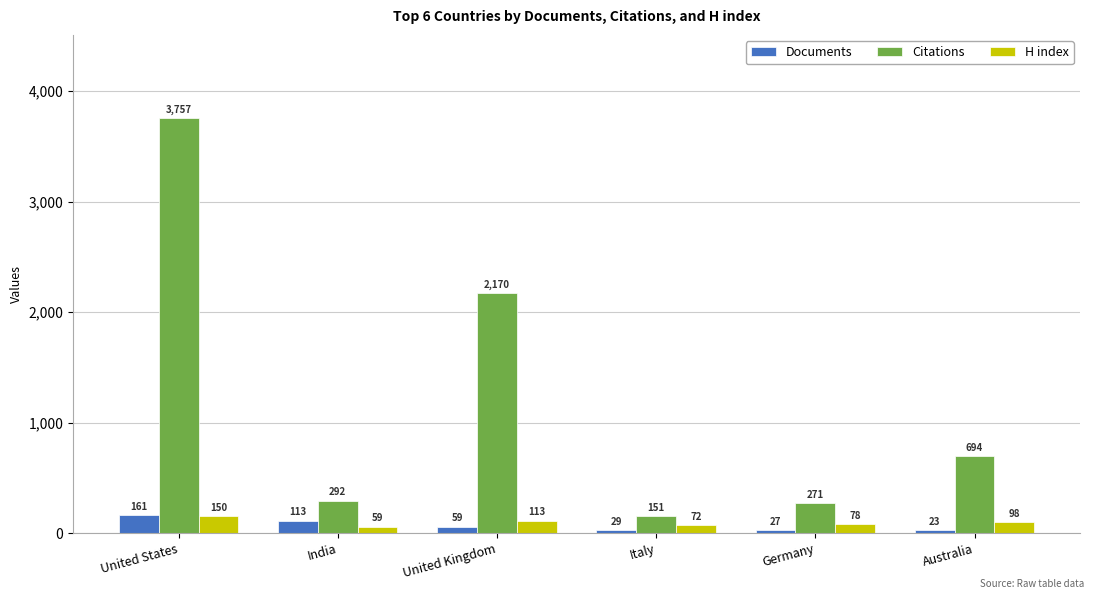

How many groups of bars are there?

6